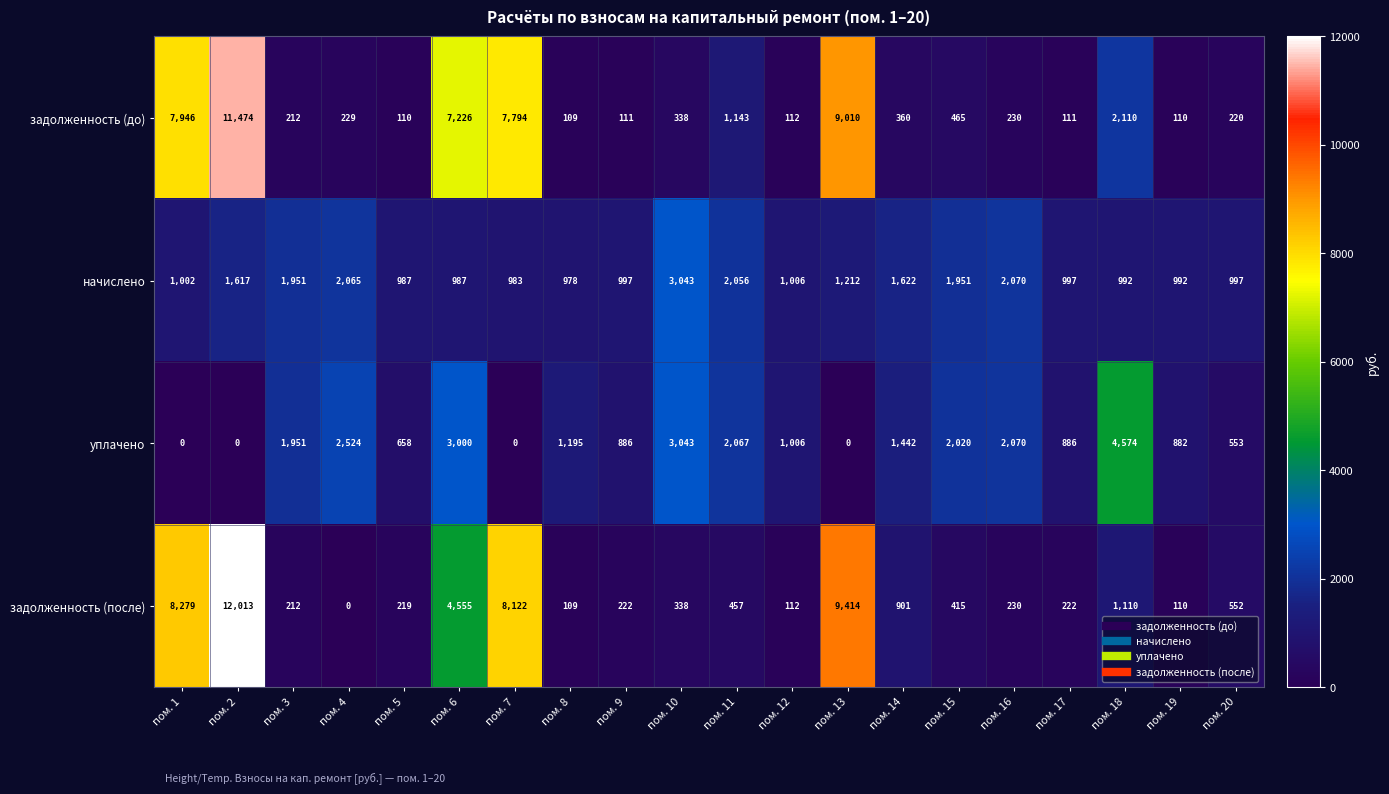

Where is задолженность (до) nearest to the value 5791?

пом. 6